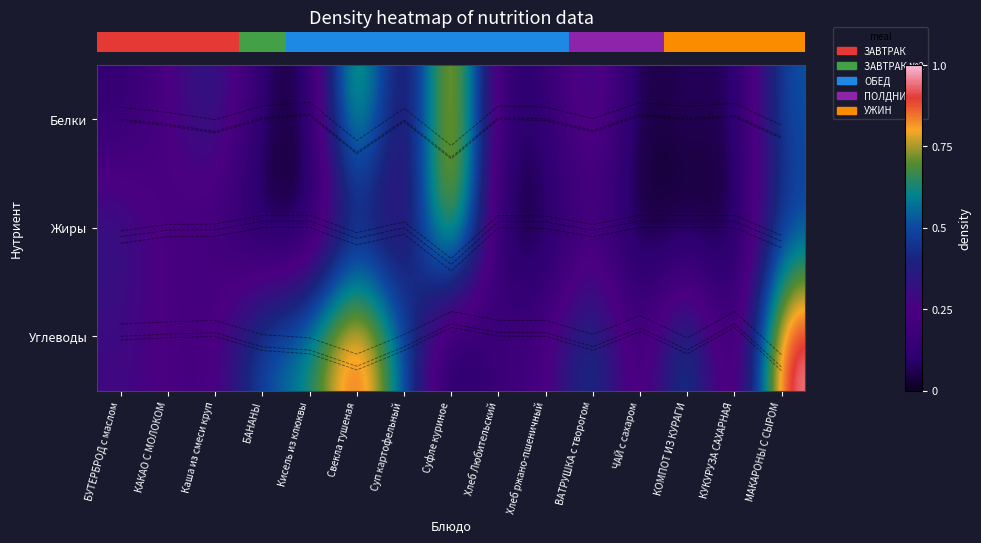

At how many categories does at least one series exceed 0?

15